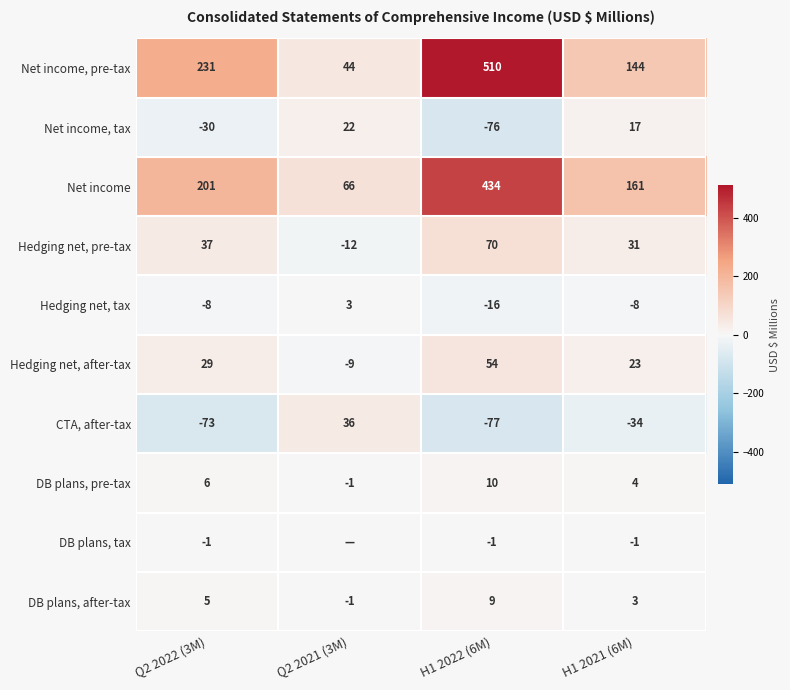

What is the difference between the Hedging net, pre-tax values at H1 2022 (6M) and Q2 2022 (3M)?

33